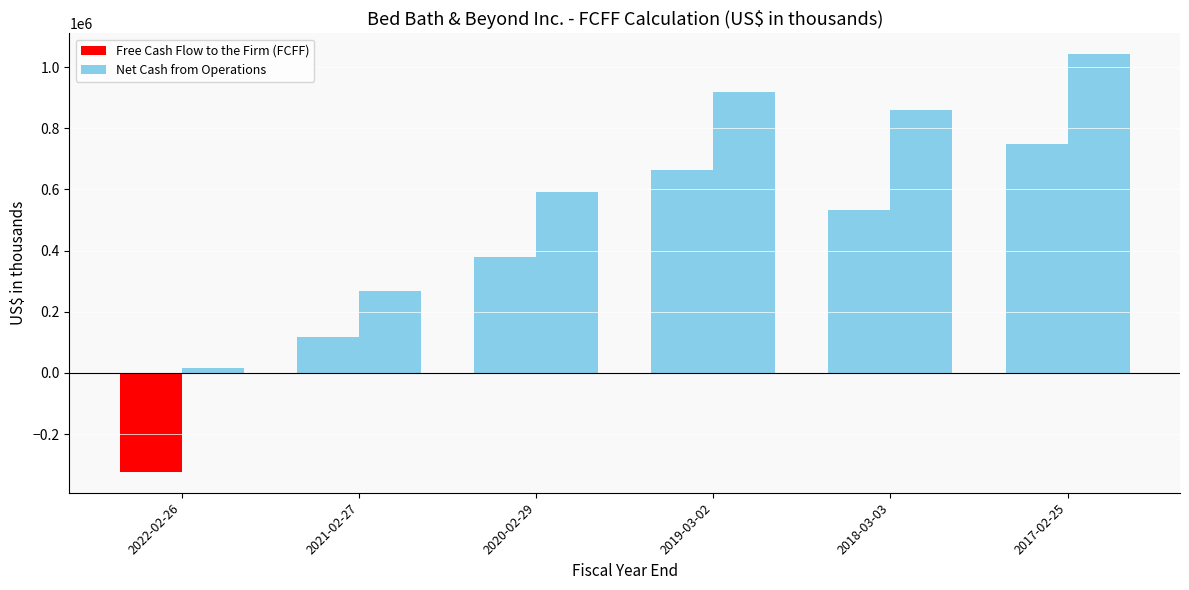

Is it true that Free Cash Flow to the Firm (FCFF) equals 378703 at 2020-02-29?

True